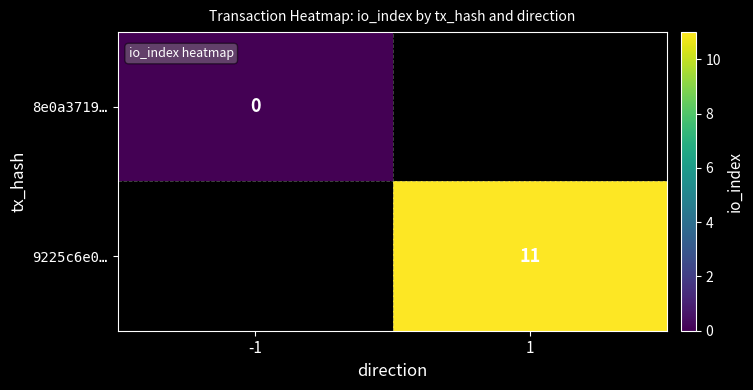

The 9225c6e0… series shows 11 at 1. True or false?

True